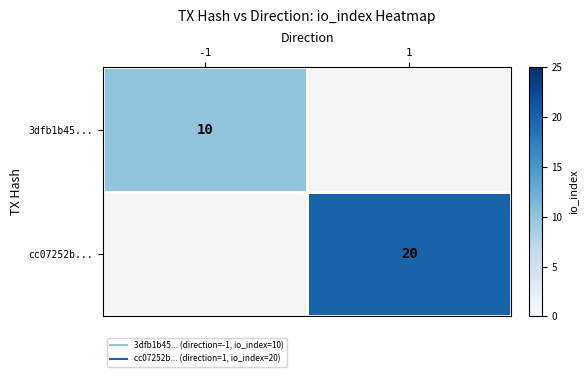

Rank the series by their maximum value, from lowest to highest.

3dfb1b45..., cc07252b...